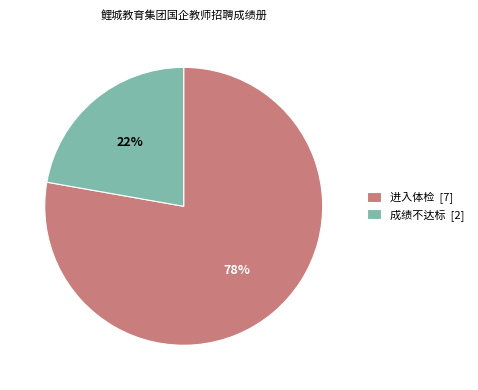

Which slice is the largest?

进入体检